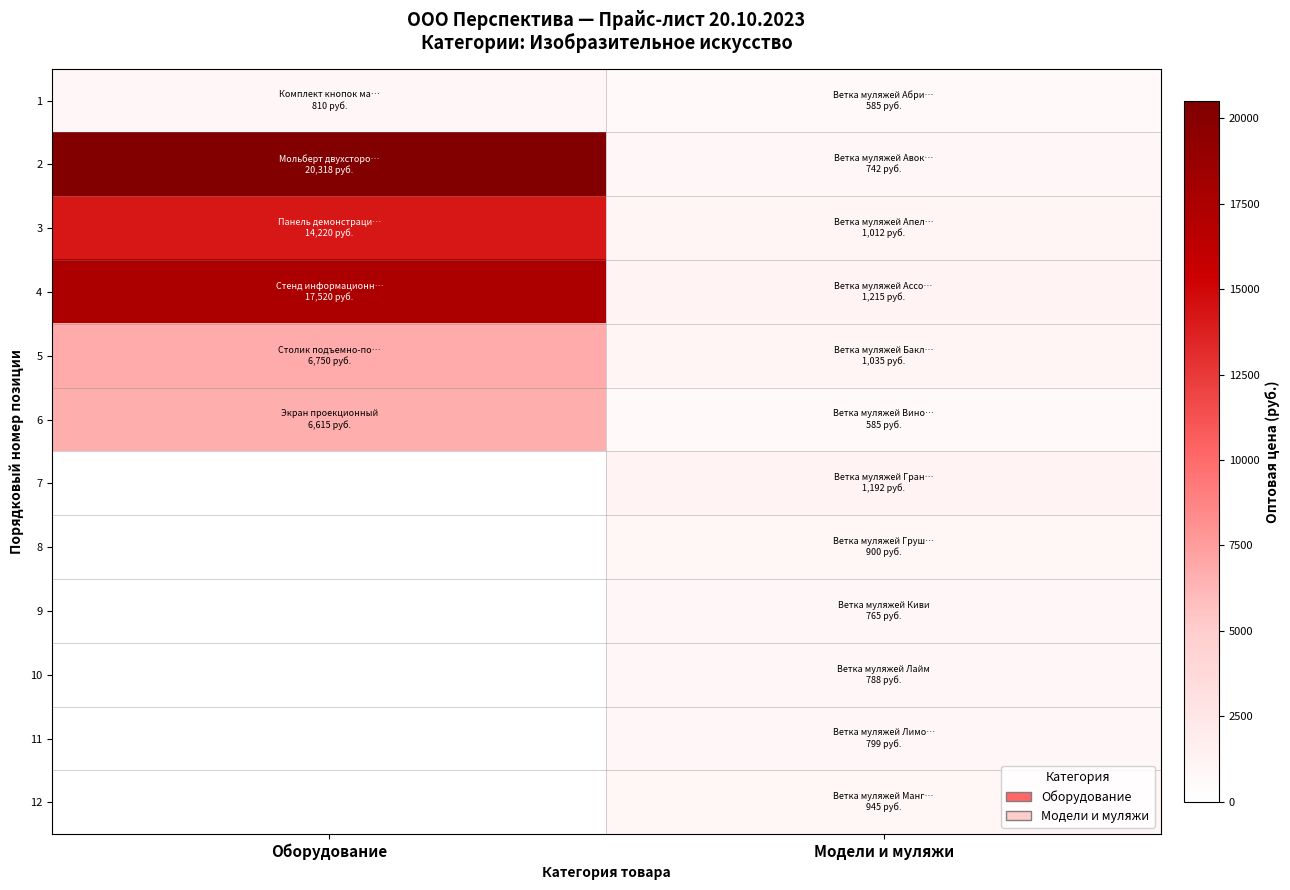

How many values in the 6 series are below 6615?

1